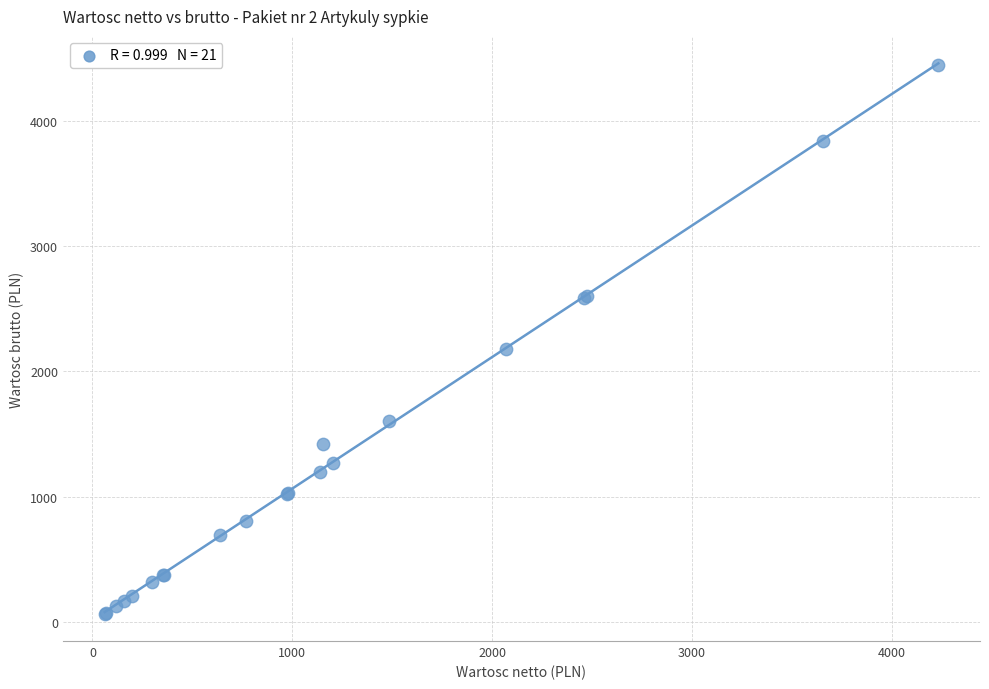

What Y value in the scatter plot is closest to 2254?

2173.5